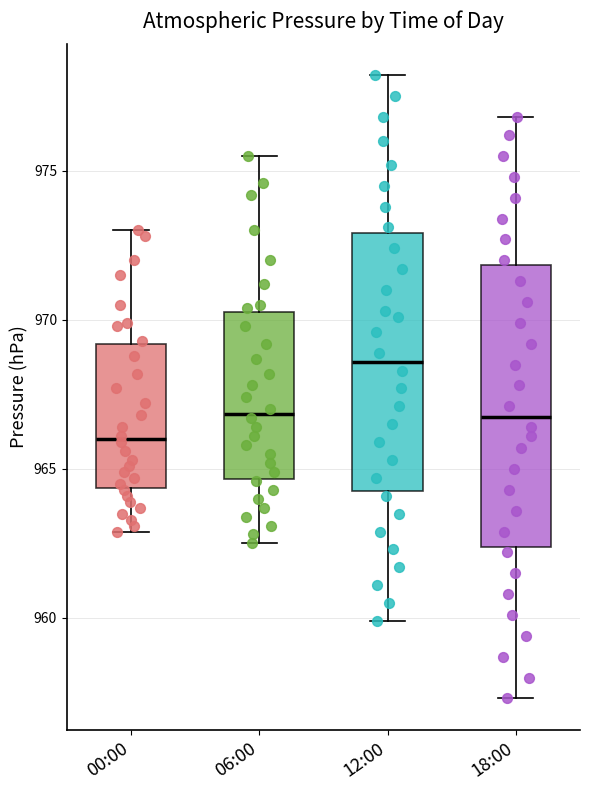

Which box's median line is the highest?

12:00